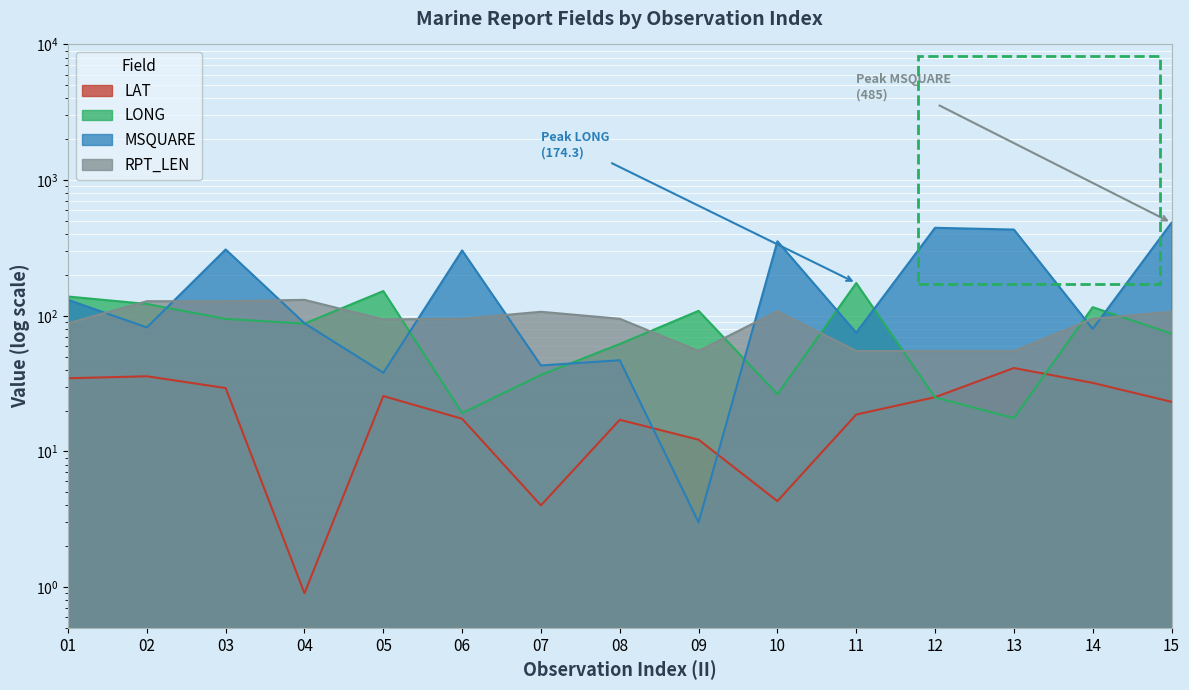

Reading left to right, what are all the values shown in this chart?

LAT: 01=34.6	02=35.8	03=29.3	04=0.9	05=25.6	06=17.4	07=4.0	08=17.1	09=12.2	10=4.3	11=18.7	12=25.1	13=41.2	14=32.0	15=23.2
LONG: 01=138.6	02=122.2	03=94.8	04=87.5	05=152.1	06=19.2	07=36.6	08=61.9	09=108.7	10=26.4	11=174.3	12=25.0	13=17.6	14=115.7	15=73.8
MSQUARE: 01=131.0	02=82.0	03=308.0	04=88.0	05=38.0	06=303.0	07=43.0	08=47.0	09=3.0	10=354.0	11=75.0	12=445.0	13=432.0	14=80.0	15=485.0
RPT_LEN: 01=88.0	02=128.0	03=128.0	04=131.0	05=94.0	06=95.0	07=107.0	08=95.0	09=55.0	10=108.0	11=55.0	12=55.0	13=55.0	14=95.0	15=107.0